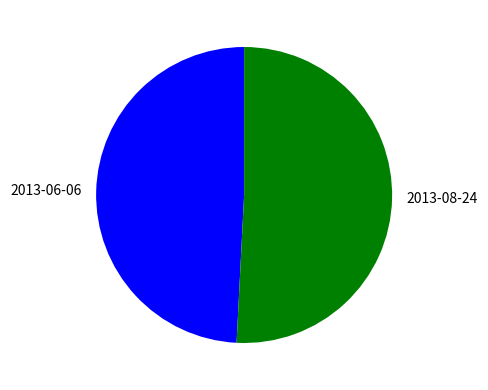

Which category has the biggest portion of the pie?

2013-08-24